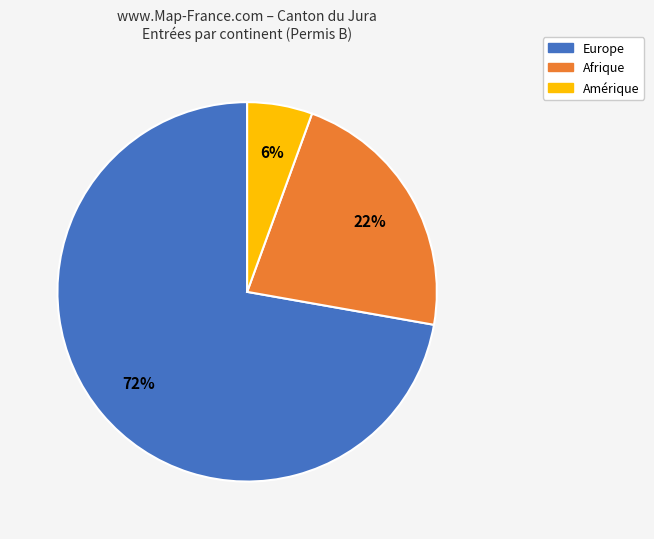

Which category has the biggest portion of the pie?

Europe